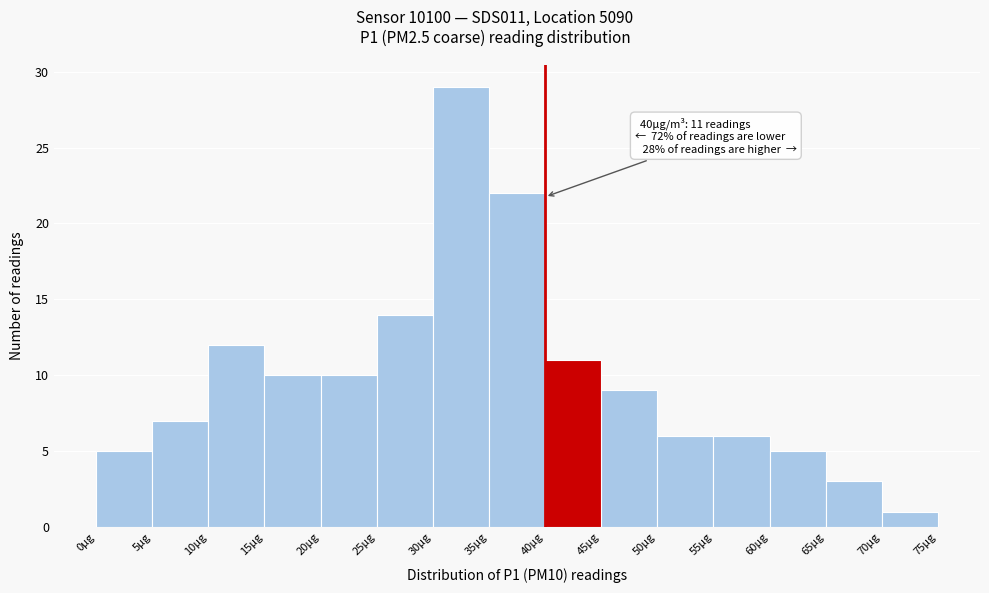

Which range on the x-axis has the tallest bar?

30 to 35